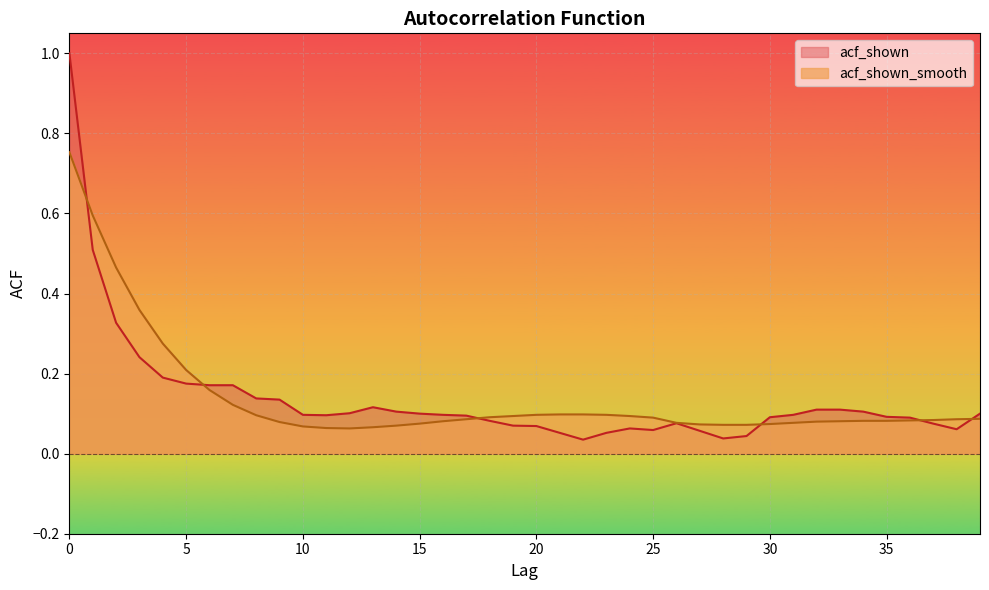

What is the difference between the acf_shown values at 31 and 29?

0.1